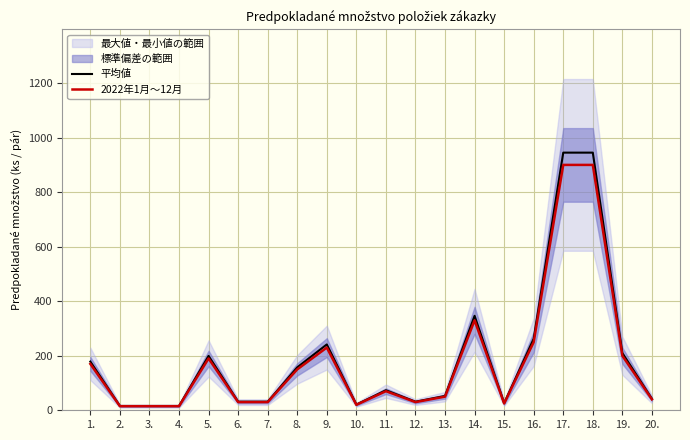

At which label is 平均値 closest to 480?

14.